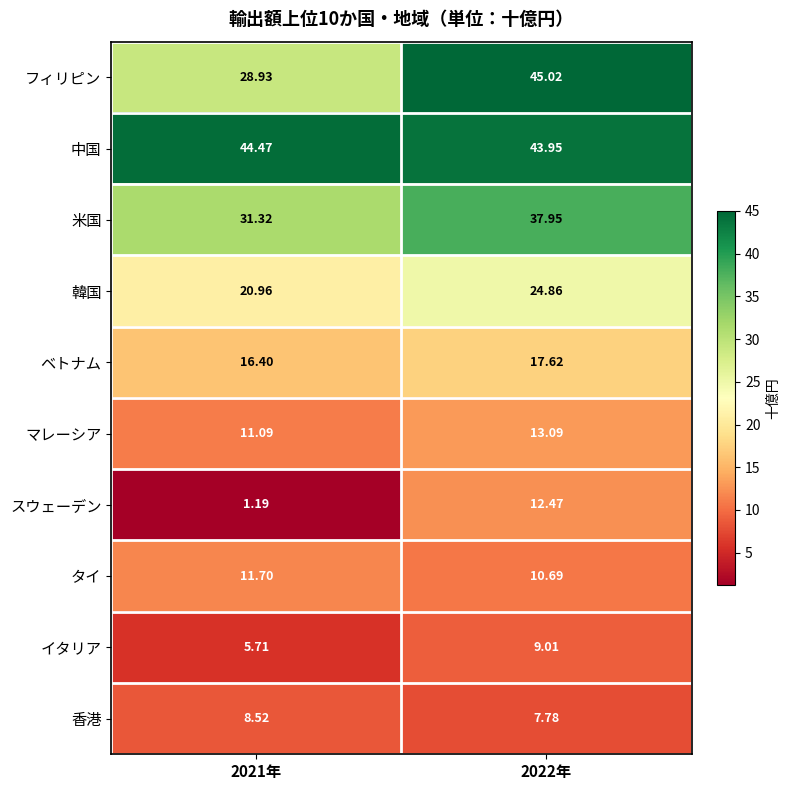

Is the value of ベトナム at 2022年 greater than the value of イタリア at 2022年?

Yes